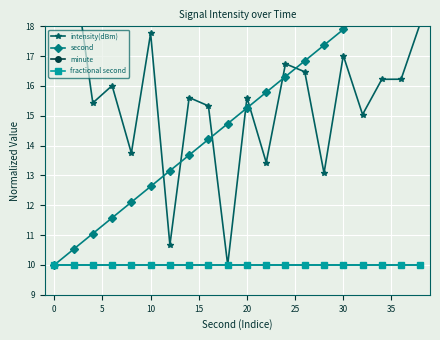

True or false: second has more than 2 interior local peaks.

False